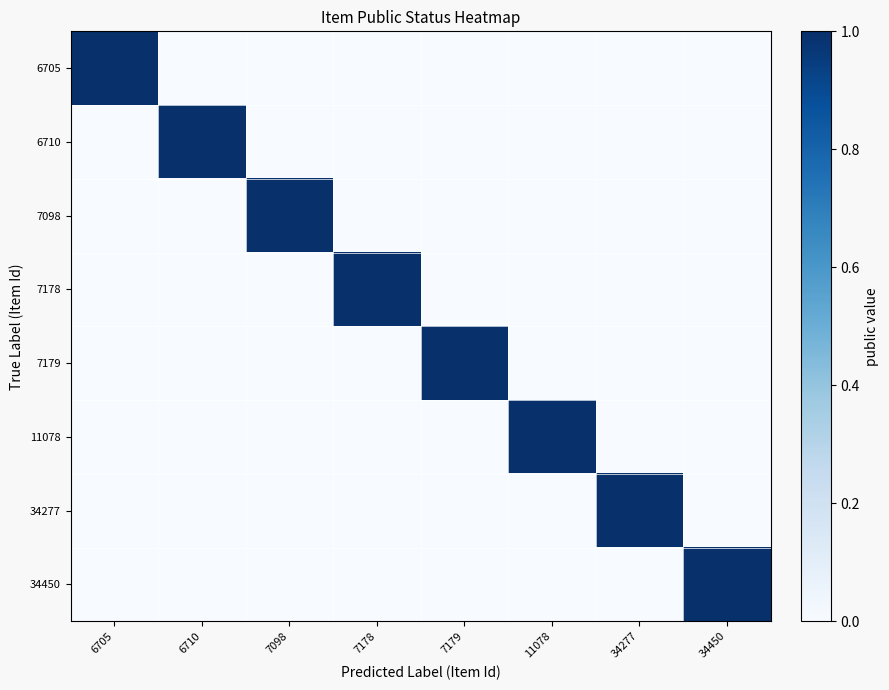

Reading left to right, extract all data points from this chart.

6705: 6705=1	6710=0	7098=0	7178=0	7179=0	11078=0	34277=0	34450=0
6710: 6705=0	6710=1	7098=0	7178=0	7179=0	11078=0	34277=0	34450=0
7098: 6705=0	6710=0	7098=1	7178=0	7179=0	11078=0	34277=0	34450=0
7178: 6705=0	6710=0	7098=0	7178=1	7179=0	11078=0	34277=0	34450=0
7179: 6705=0	6710=0	7098=0	7178=0	7179=1	11078=0	34277=0	34450=0
11078: 6705=0	6710=0	7098=0	7178=0	7179=0	11078=1	34277=0	34450=0
34277: 6705=0	6710=0	7098=0	7178=0	7179=0	11078=0	34277=1	34450=0
34450: 6705=0	6710=0	7098=0	7178=0	7179=0	11078=0	34277=0	34450=1